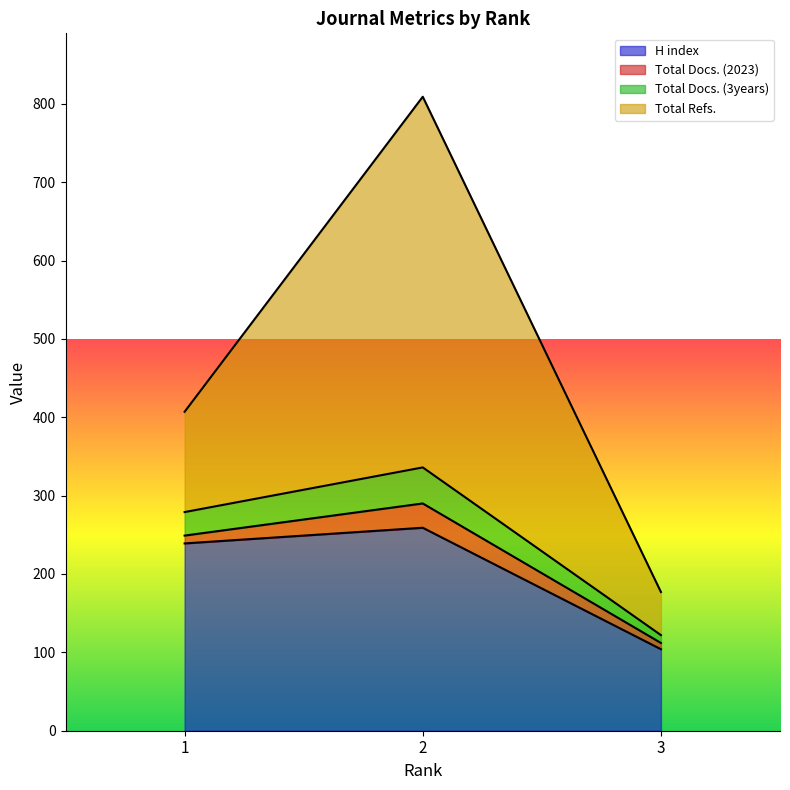

What is the minimum value for Total Docs. (3years)?

122